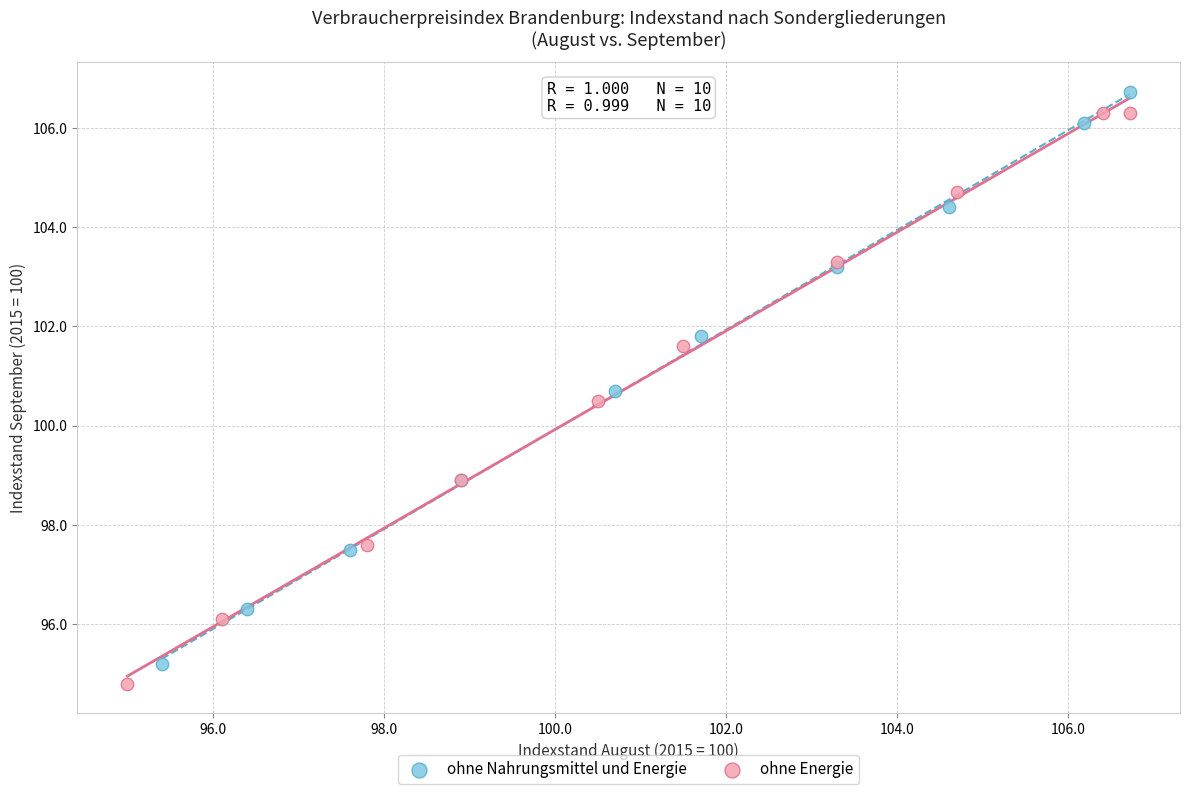

Which series reaches the maximum Y coordinate?

ohne Nahrungsmittel und Energie